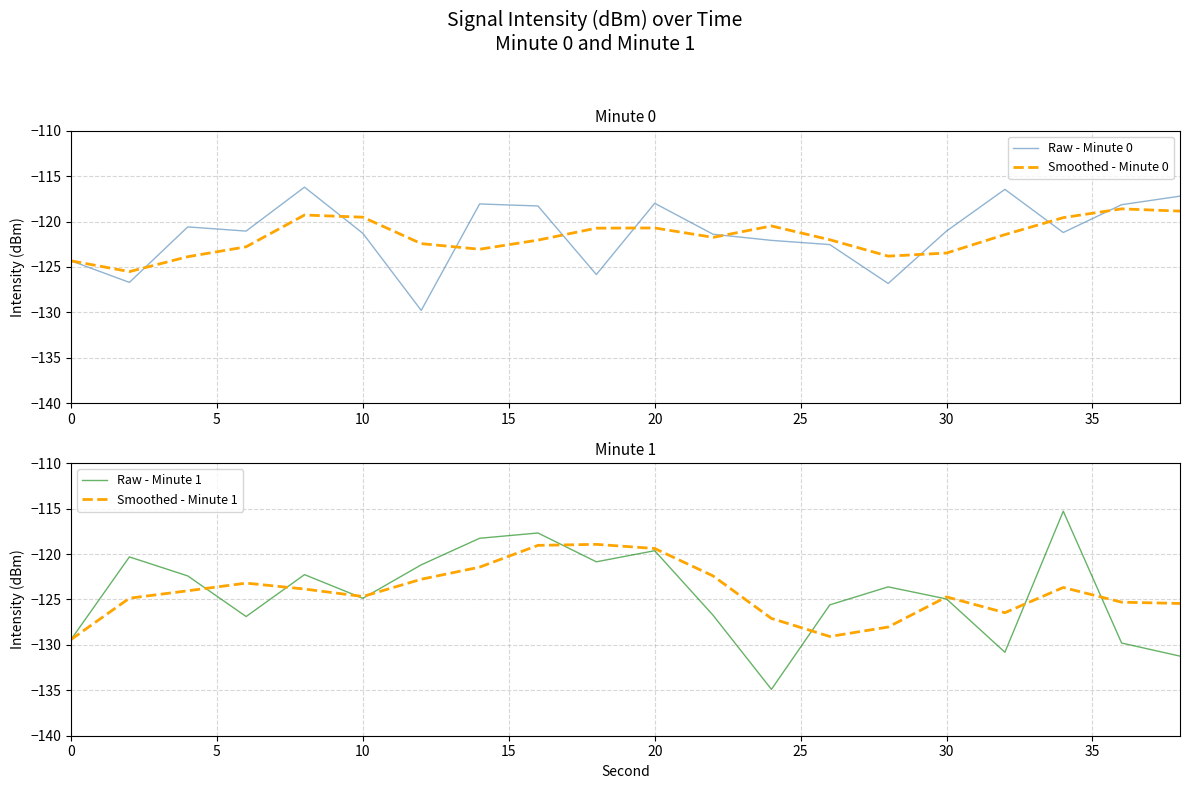

What is the value of the Smoothed - Minute 0 point at the 12th from the left?

-121.7